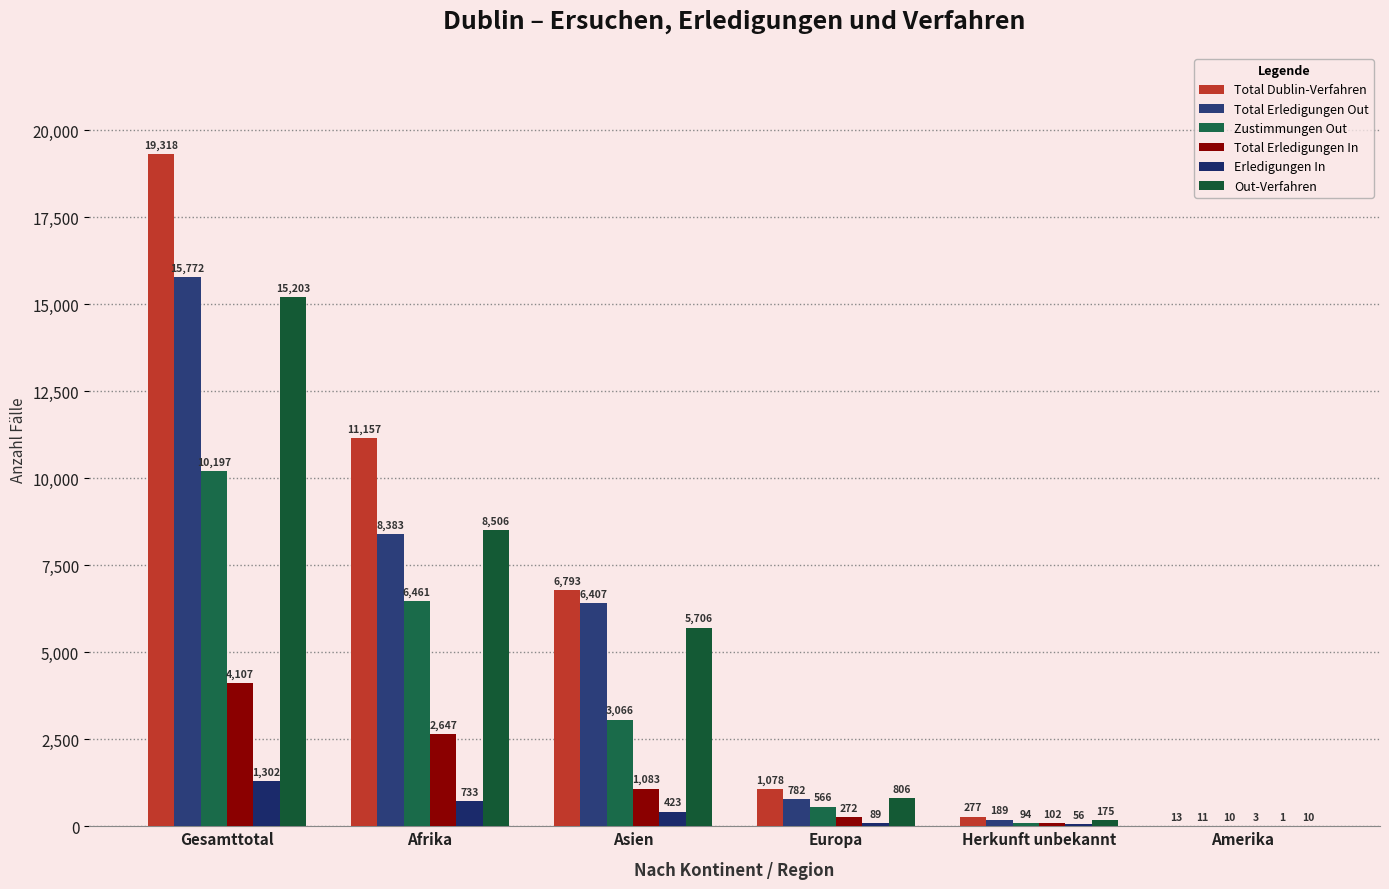

What is the sum of all Out-Verfahren values?

30406